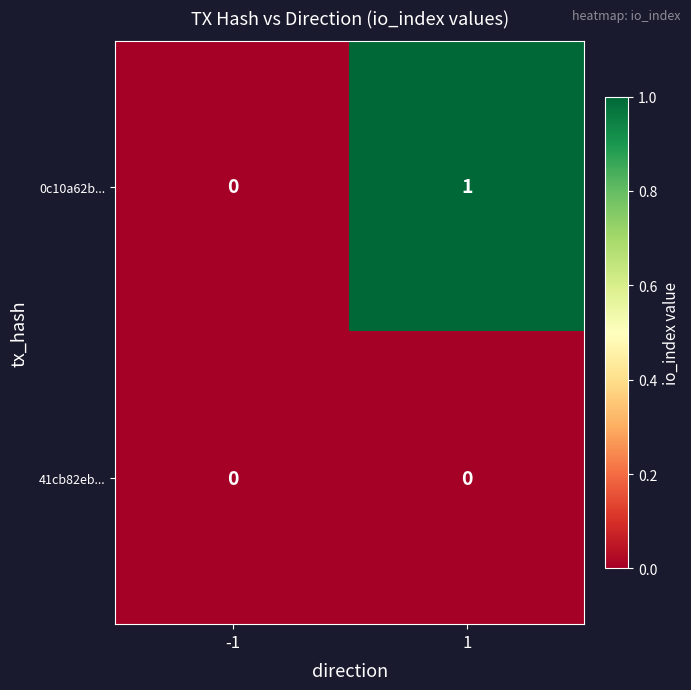

List the series in order of their overall mean, highest first.

0c10a62b..., 41cb82eb...